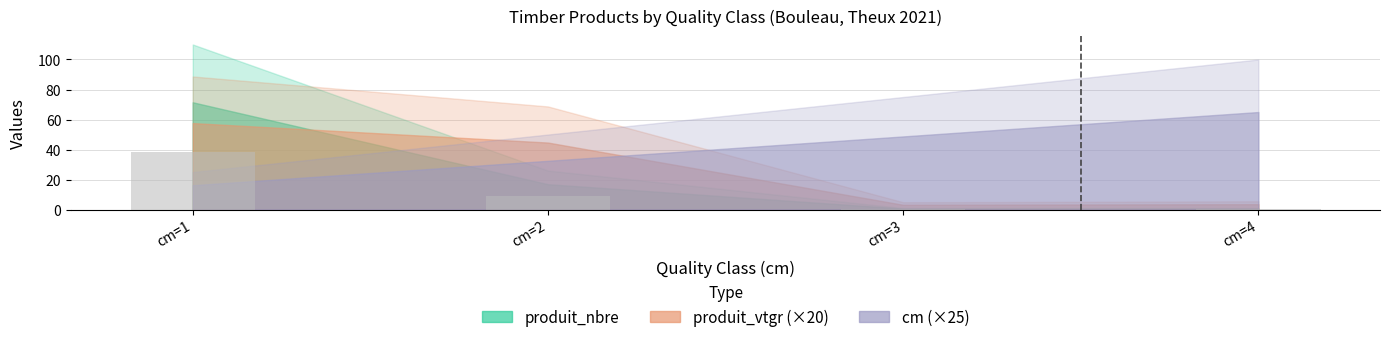

How many values exceed 9?

2